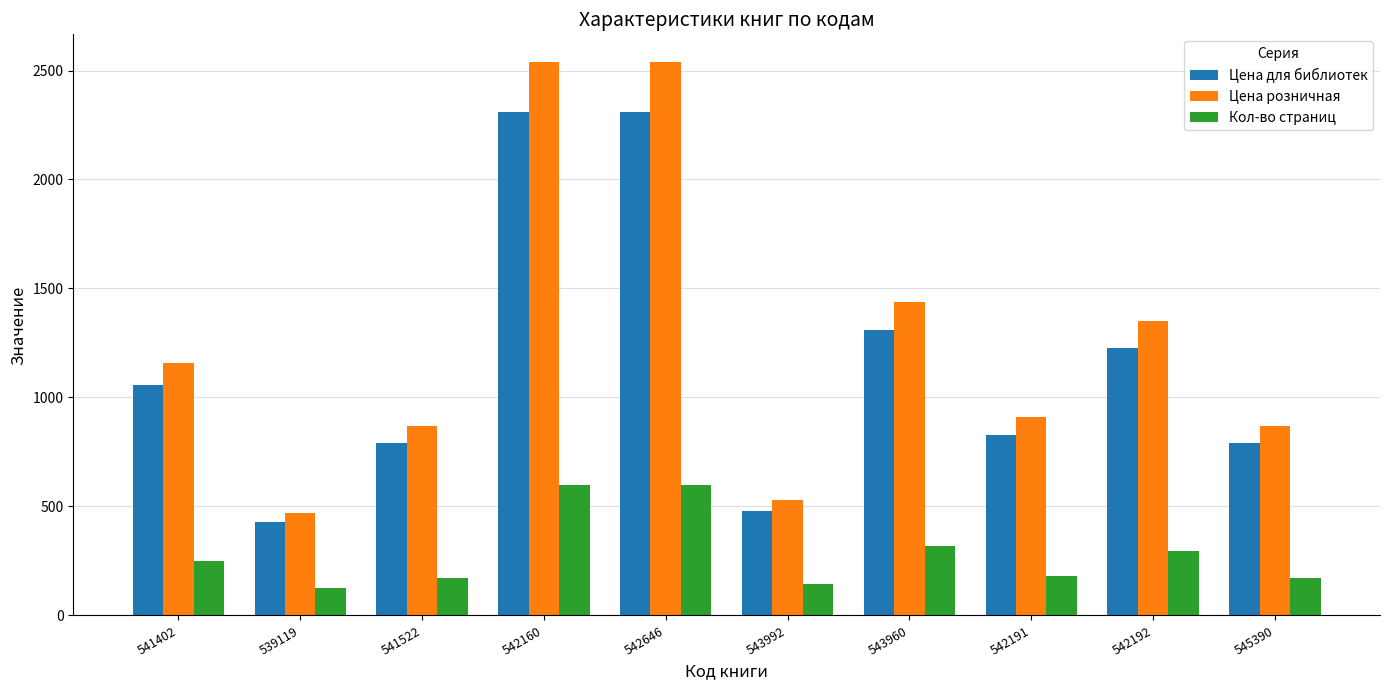

The Цена для библиотек series shows 122 at 543992. True or false?

False